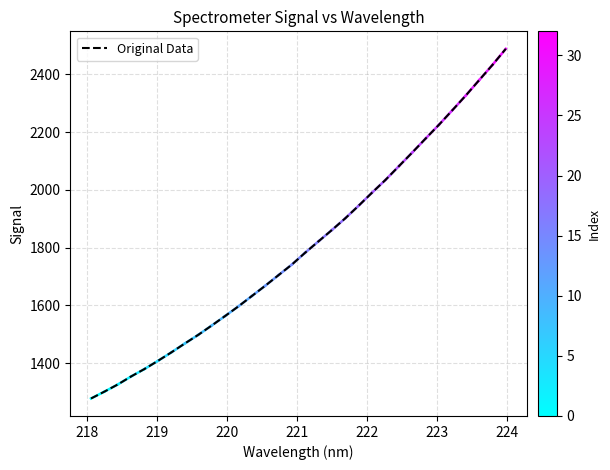

What is the difference between the maximum and minimum values?

1209.8